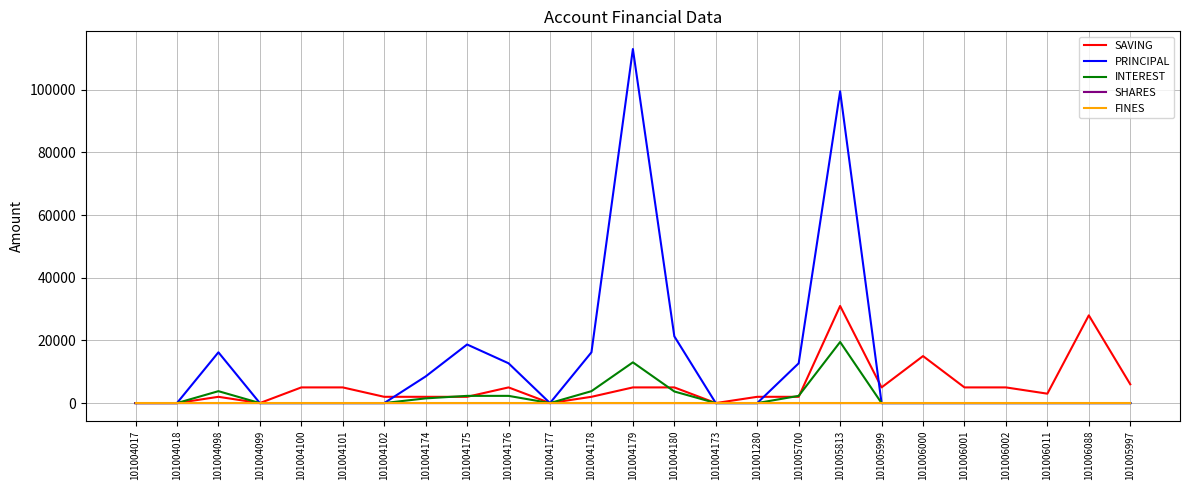

At which category does the chart reach its peak across all series?

101004179